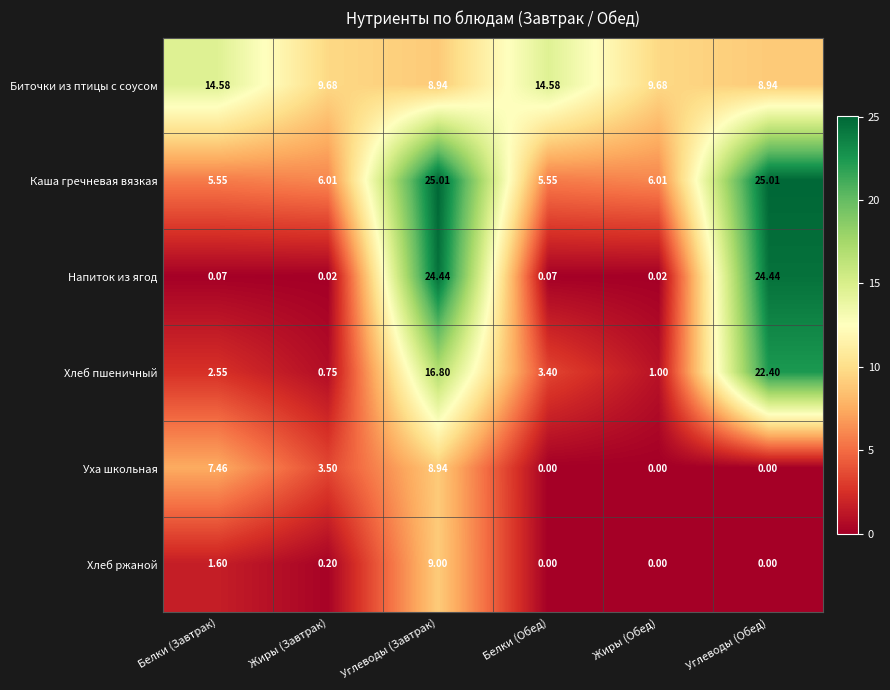

List the series in order of their peak value, highest first.

Каша гречневая вязкая, Напиток из ягод, Хлеб пшеничный, Биточки из птицы с соусом, Хлеб ржаной, Уха школьная